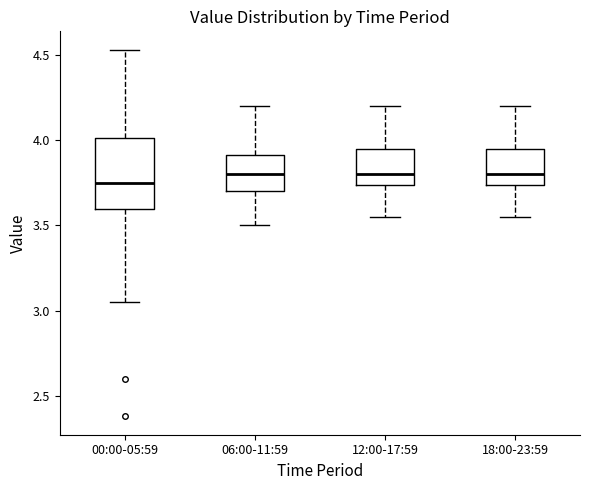

Reading left to right, read every box against the y-axis: the position of its median line, the range the box covers, and the ends of its whiskers. The values are not printed on the chart, so give them approximately, as read against the axis.

00:00-05:59: median 3.75, box 3.60 to 4.00, whiskers 3.05 to 4.55
06:00-11:59: median 3.80, box 3.70 to 3.90, whiskers 3.50 to 4.20
12:00-17:59: median 3.80, box 3.75 to 3.95, whiskers 3.55 to 4.20
18:00-23:59: median 3.80, box 3.75 to 3.95, whiskers 3.55 to 4.20